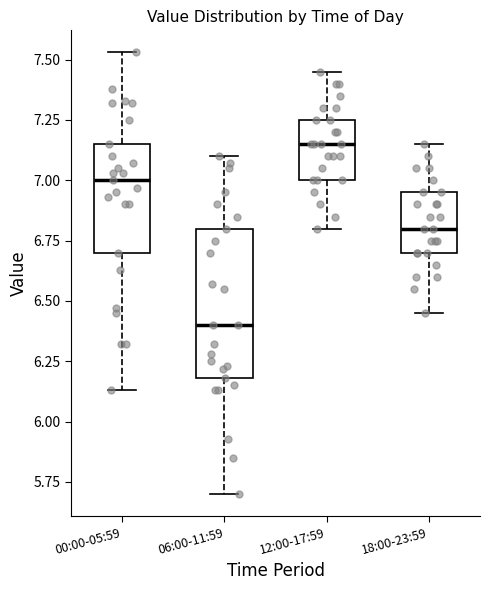

Reading left to right, read every box against the y-axis: the position of its median line, the range the box covers, and the ends of its whiskers. The values are not printed on the chart, so give them approximately, as read against the axis.

00:00-05:59: median 7.00, box 6.70 to 7.15, whiskers 6.15 to 7.55
06:00-11:59: median 6.40, box 6.20 to 6.80, whiskers 5.70 to 7.10
12:00-17:59: median 7.15, box 7.00 to 7.25, whiskers 6.80 to 7.45
18:00-23:59: median 6.80, box 6.70 to 6.95, whiskers 6.45 to 7.15